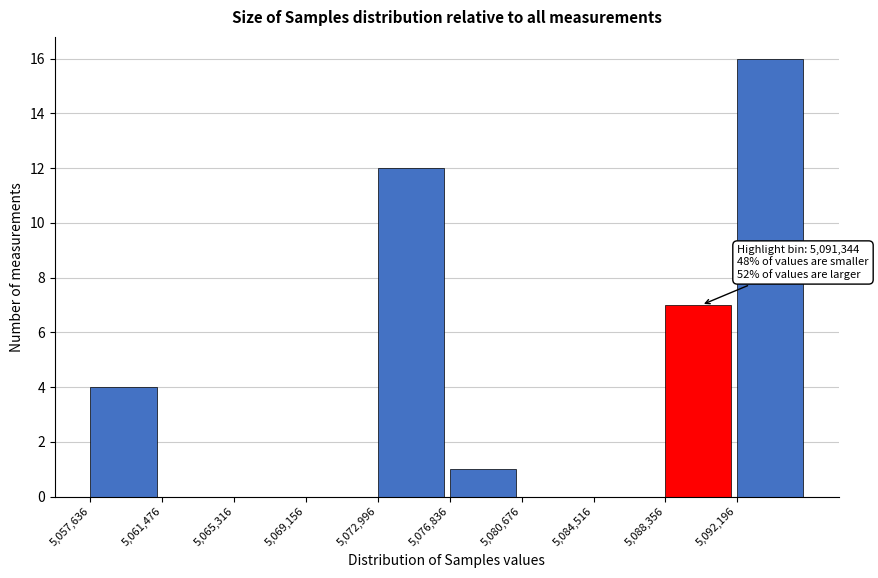

Which range on the x-axis has the tallest bar?

5092000 to 5096000